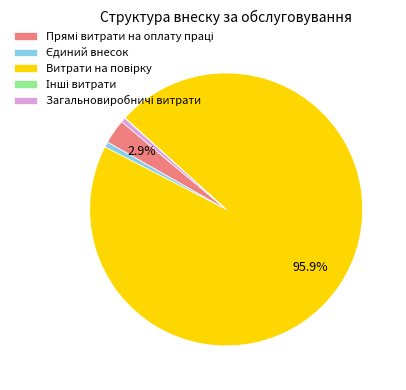

Is there any slice that represents more than half of the pie?

Yes